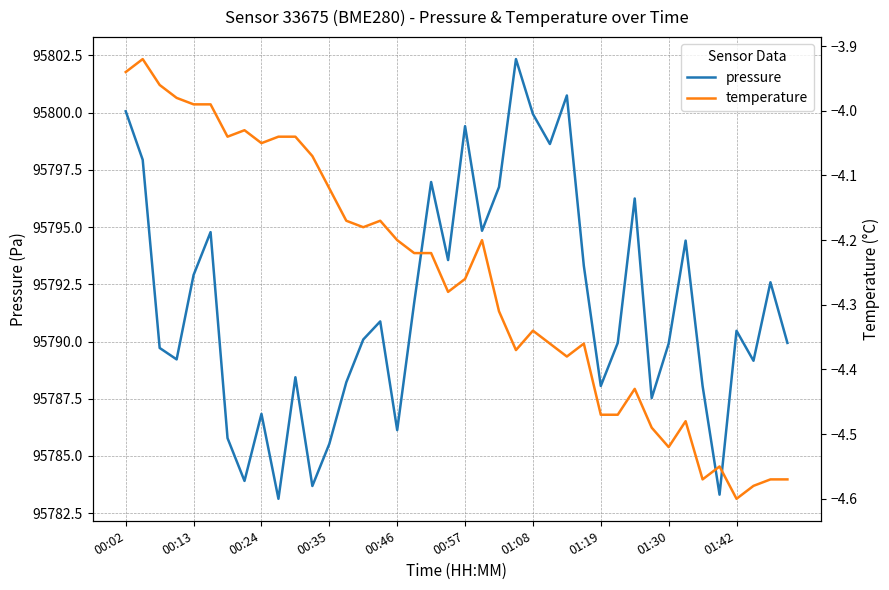

What is the total value across all series at 19?

95789.3